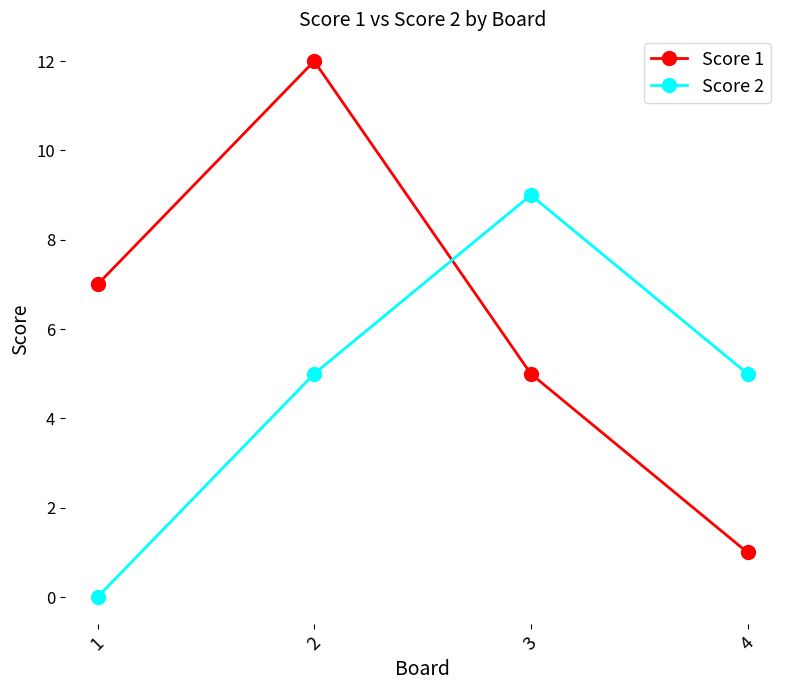

What is the difference between the maximum and minimum values in the Score 2 series?

9